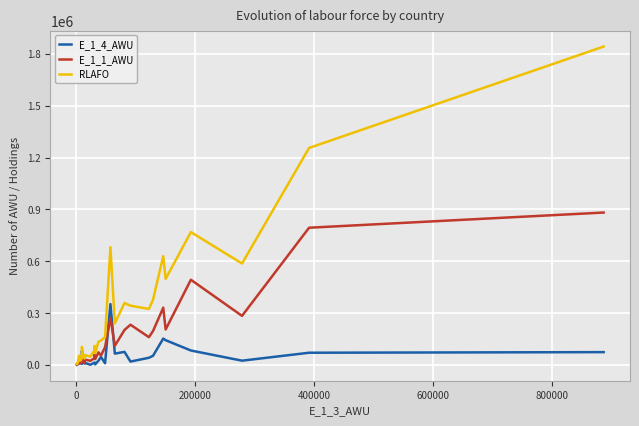

How many lines are shown in the chart?

3